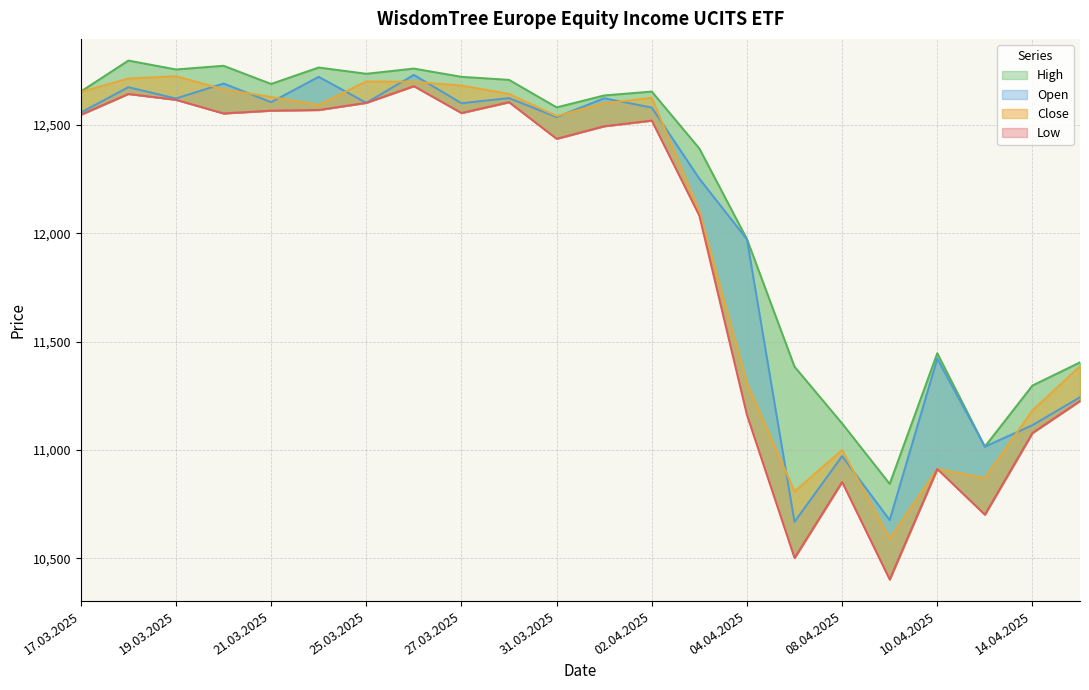

What is the maximum value shown in the chart?

12797